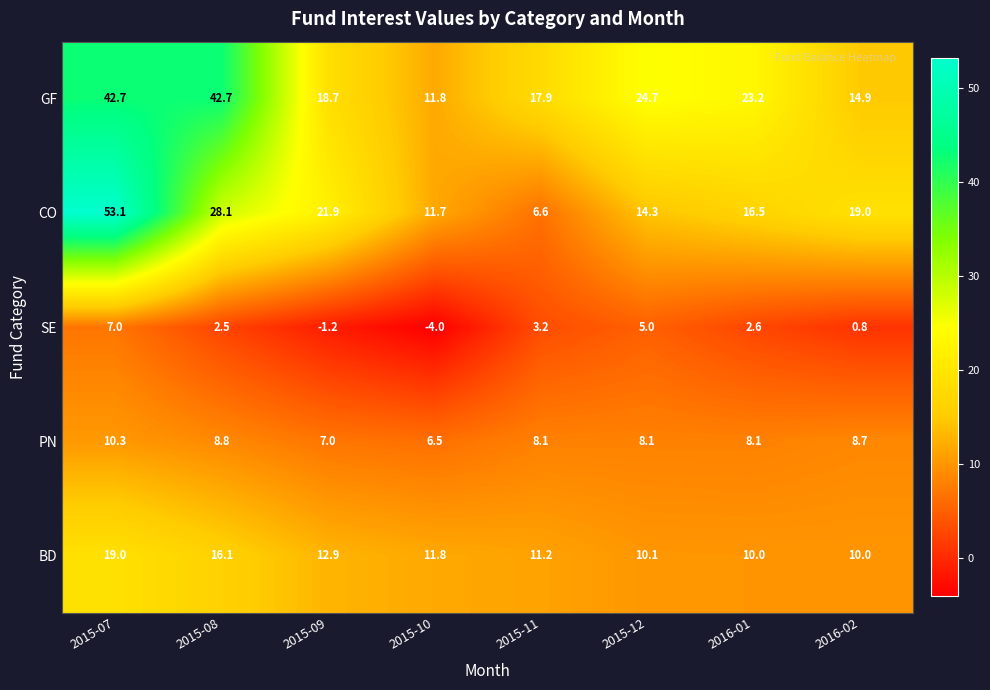

Where does the CO series first go above 19?

2015-07